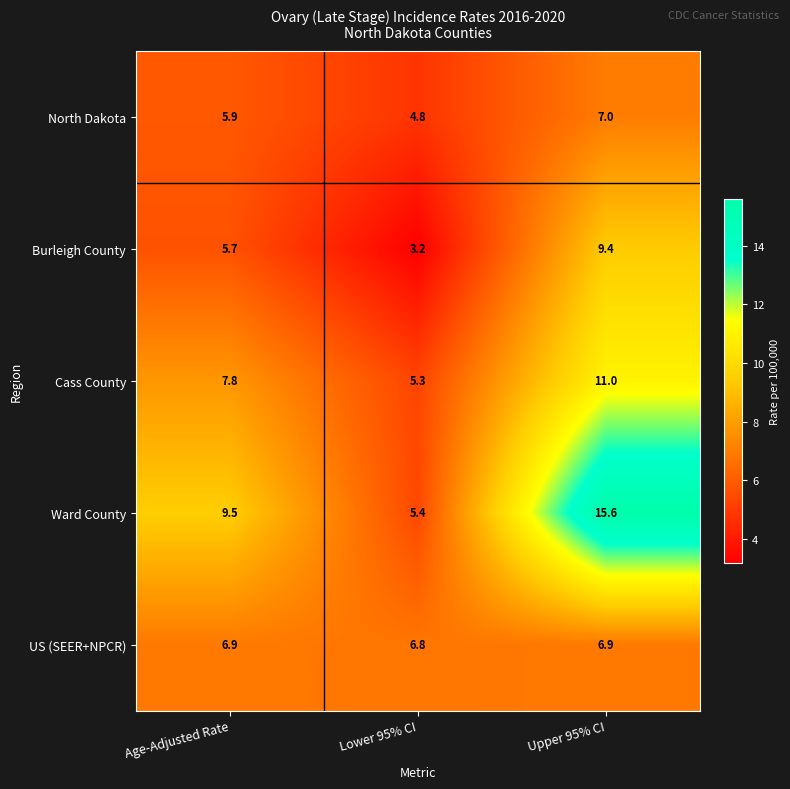

How many categories are shown in the chart?

3